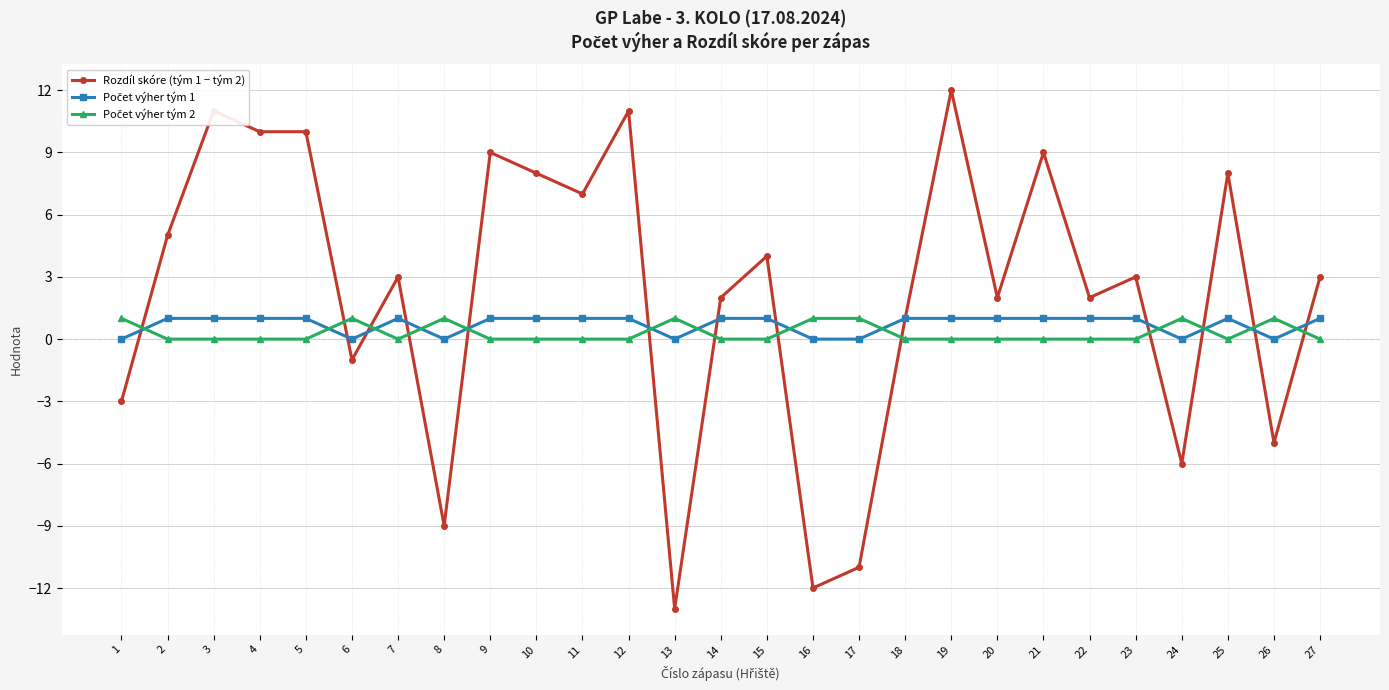

Which series has the largest range (max minus min)?

Rozdíl skóre (tým 1 − tým 2)